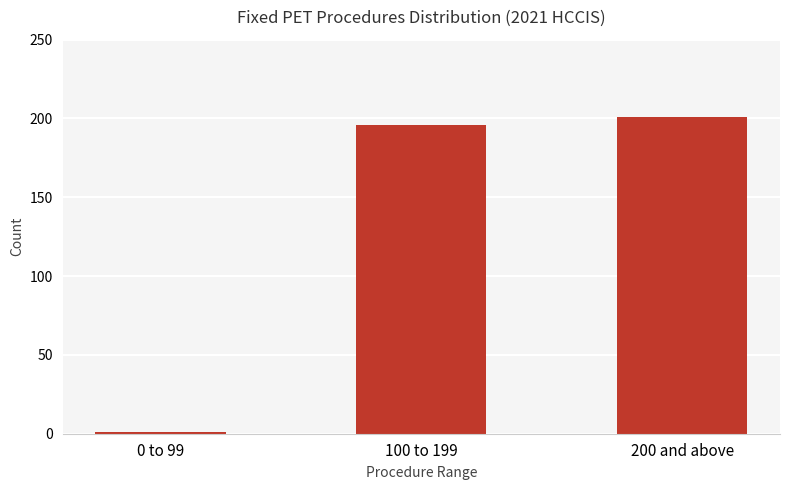

True or false: the data shows 1 at 0 to 99.

True